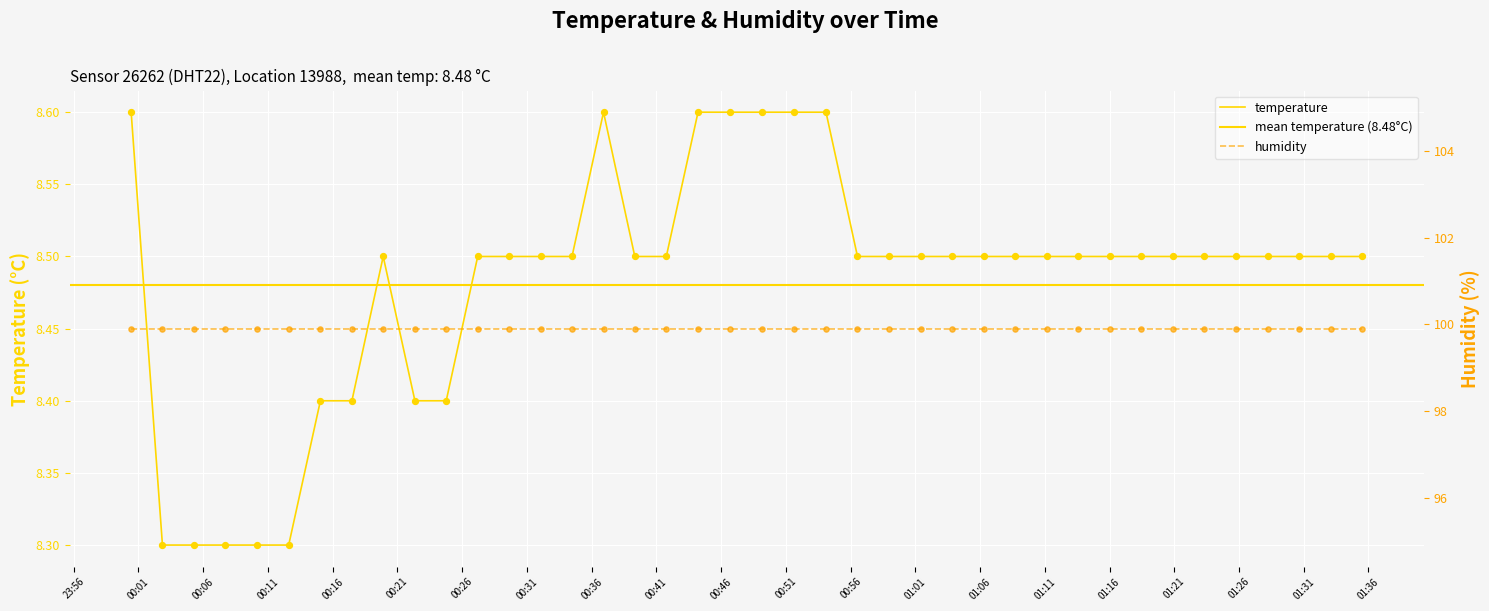

Between 2023-04-25T01:33:05 and 2023-04-25T00:58:58, which is larger?

2023-04-25T01:33:05